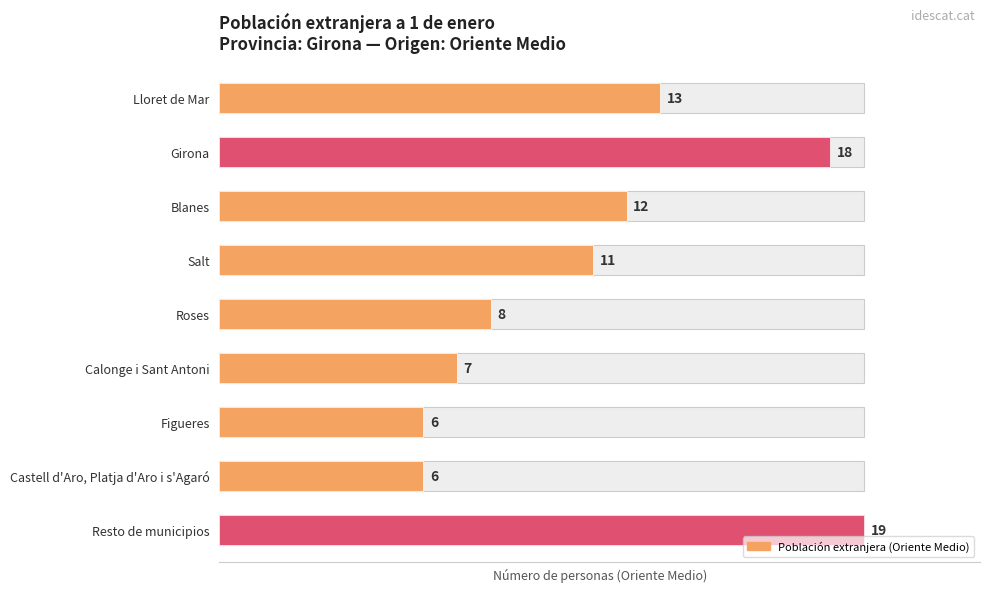

What is the value of the 3rd bar from the left?

12